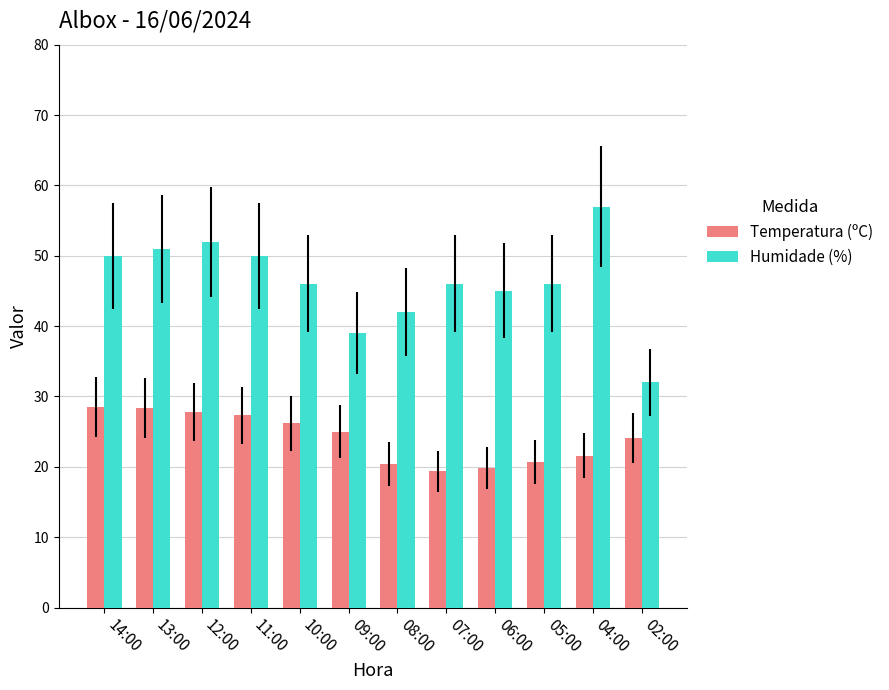

Which series has the largest total across all categories?

Humidade (%)